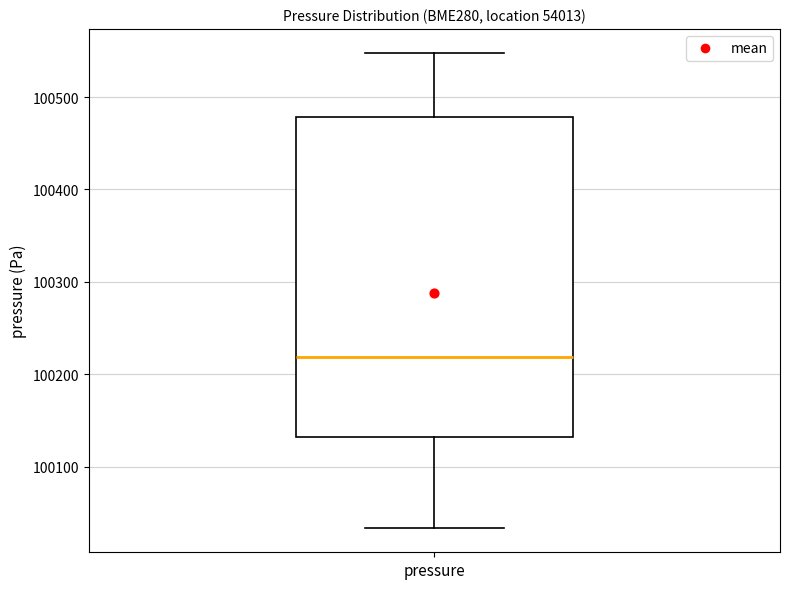

Read this box plot against the y-axis: the position of the median line, the range covered by the box, and the ends of both whiskers. The values are not printed on the chart, so give them approximately, as read against the axis.

median 100220, box 100130 to 100480, whiskers 100030 to 100550